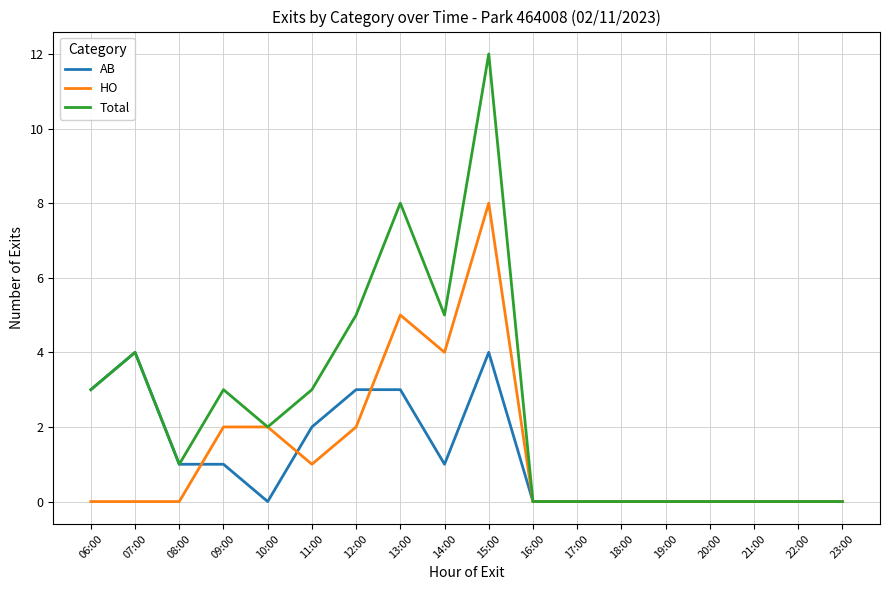

What position from the left is 22:00?

17